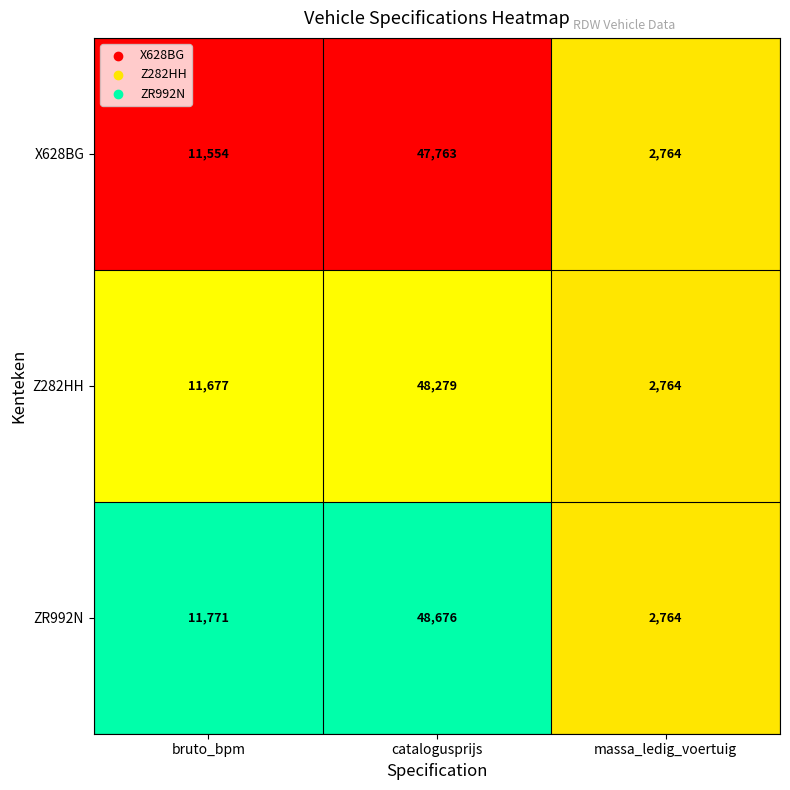

At which category is the sum across all series the highest?

catalogusprijs